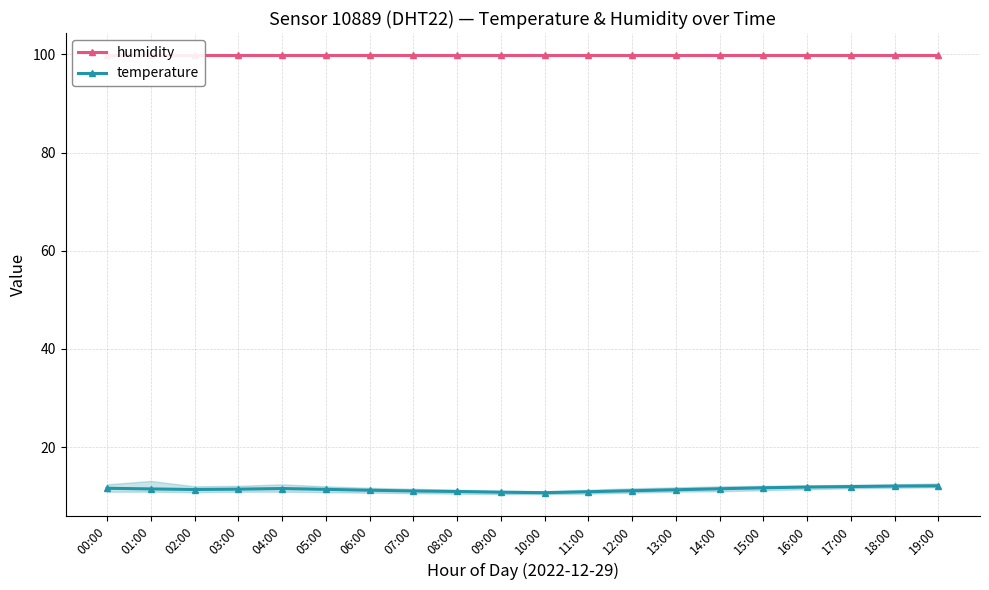

Between 05:00 and 03:00, which is larger?

05:00